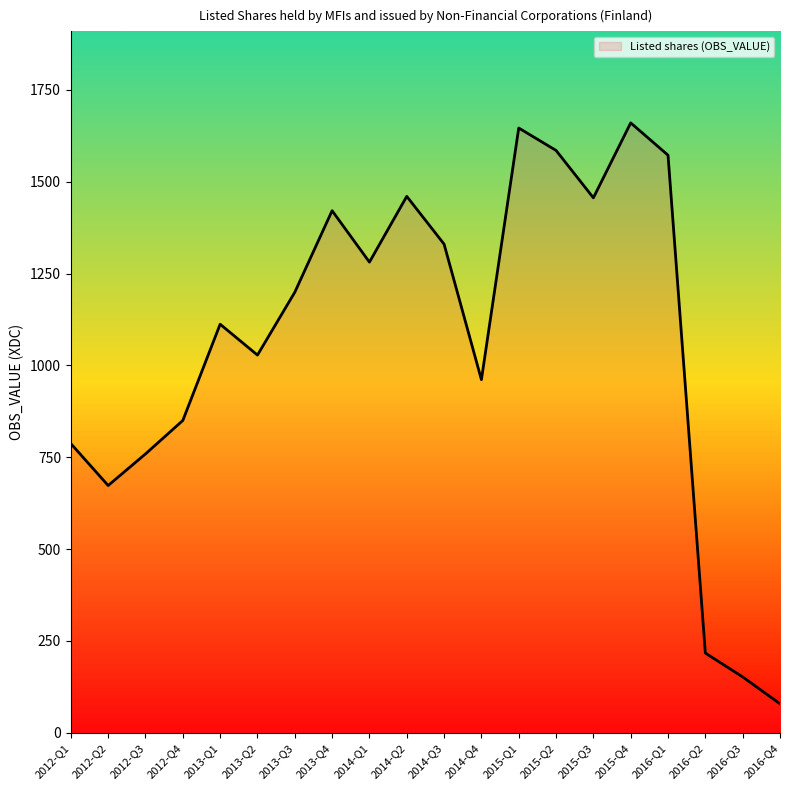

Is it true that the value at 2012-Q1 is 787?

True